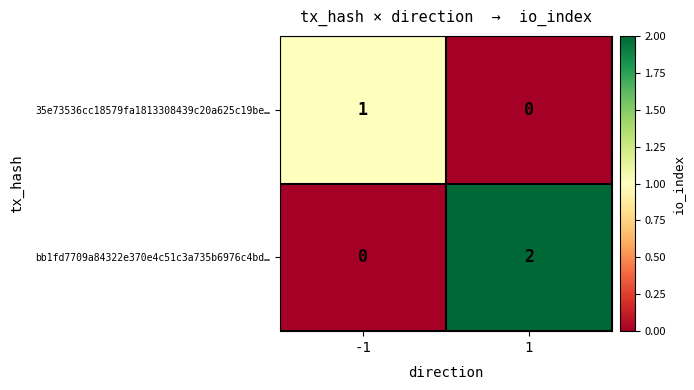

At 1, list the series in order from smallest to largest.

35e73536cc18579fa1813308439c20a625c19be…, bb1fd7709a84322e370e4c51c3a735b6976c4bd…